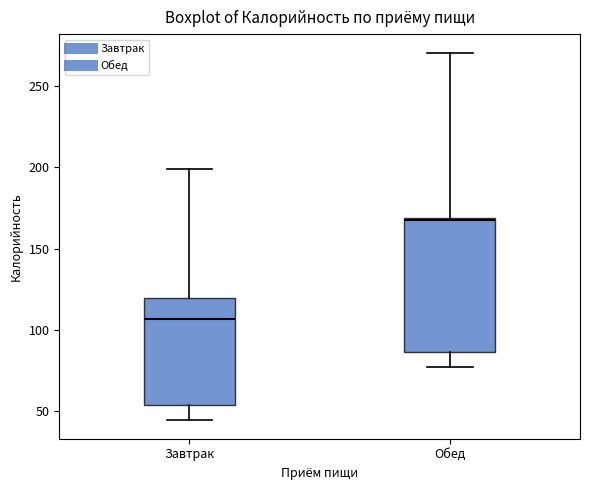

Reading left to right, transcribe this box plot: for each box, give where its median line is, the range the box spans, and where its two whiskers end, as read against the y-axis. The values are not printed on the chart, so give them approximately, as read against the axis.

Завтрак: median 105, box 55 to 120, whiskers 45 to 200
Обед: median 170, box 85 to 170, whiskers 75 to 270